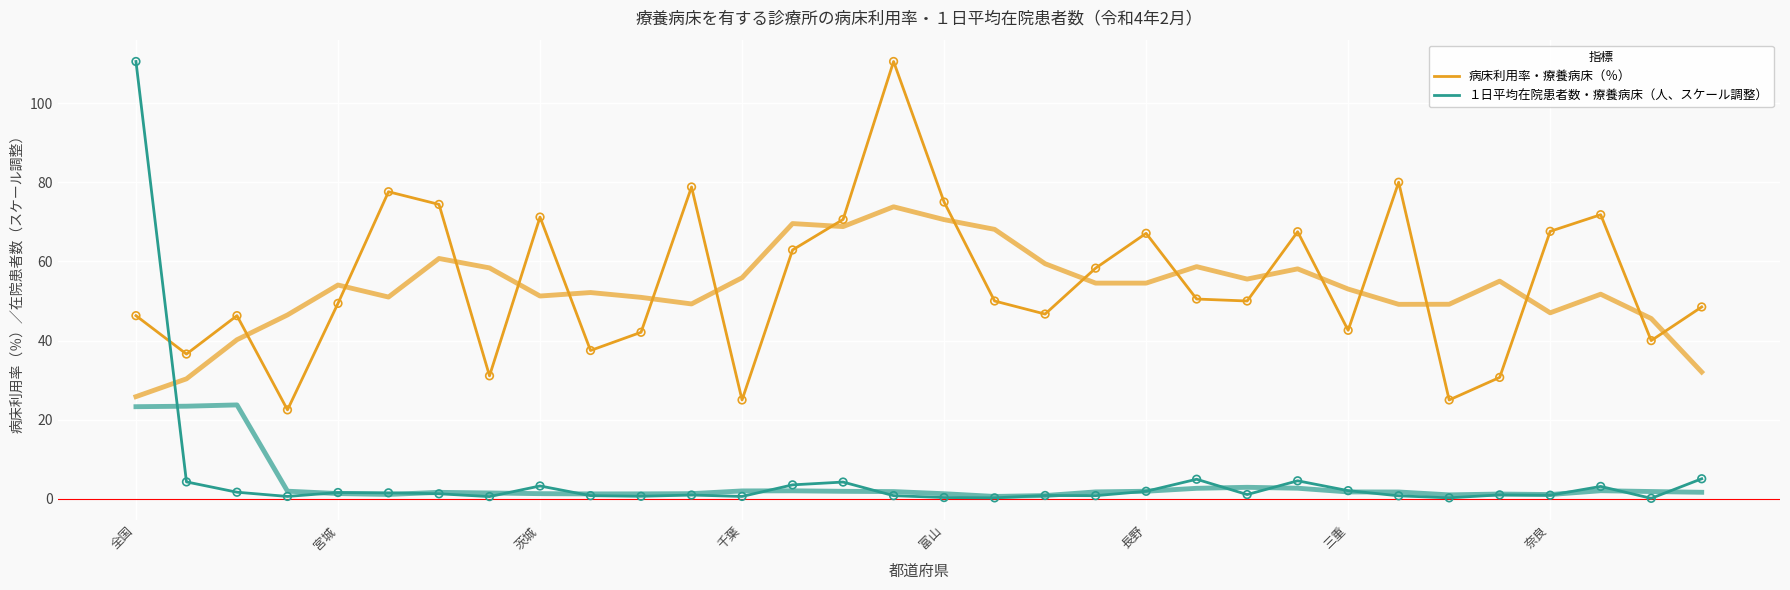

At how many categories does at least one series exceed 65?

13